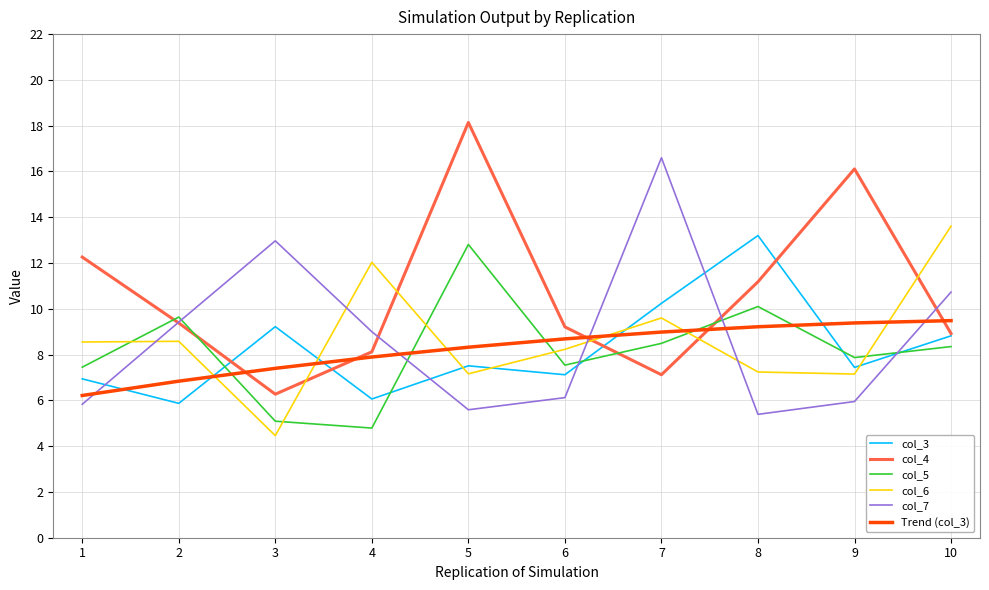

Rank the series by their maximum value, from lowest to highest.

Trend (col_3), col_5, col_3, col_6, col_7, col_4